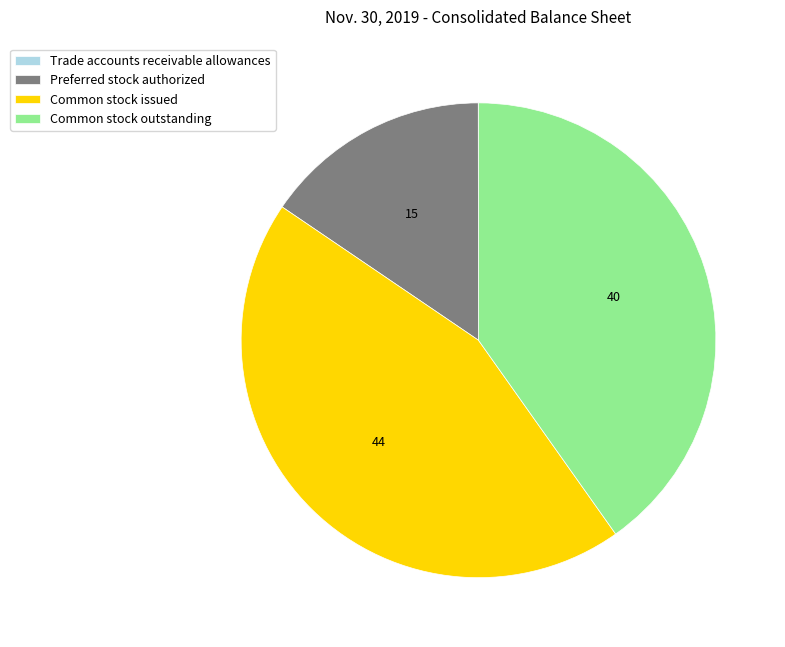

Combined, do Common stock issued and Preferred stock authorized account for over 50%?

Yes